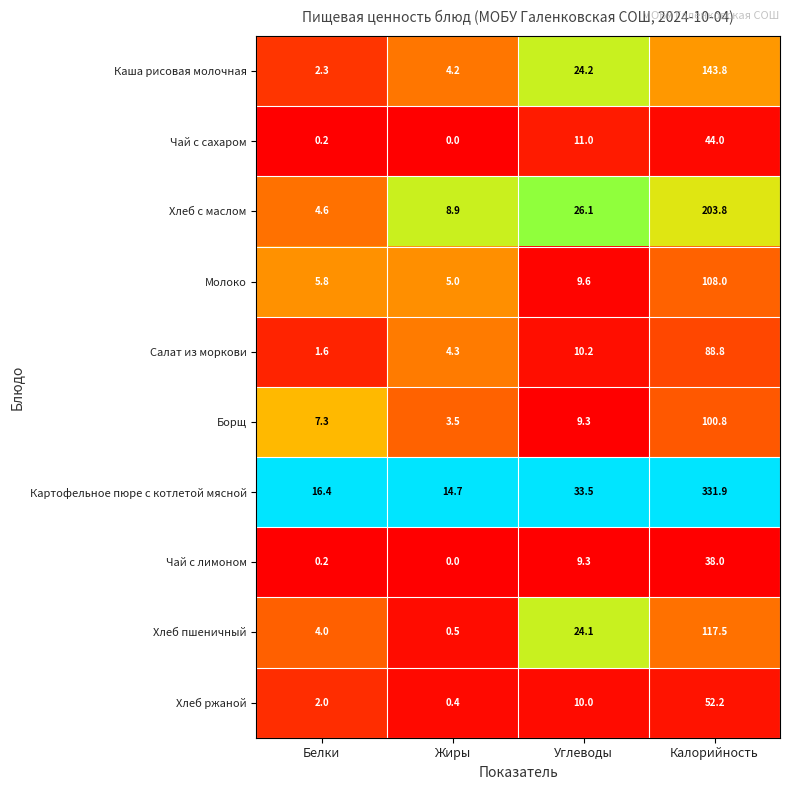

Is it true that Каша рисовая молочная equals 1.1 at Белки?

False